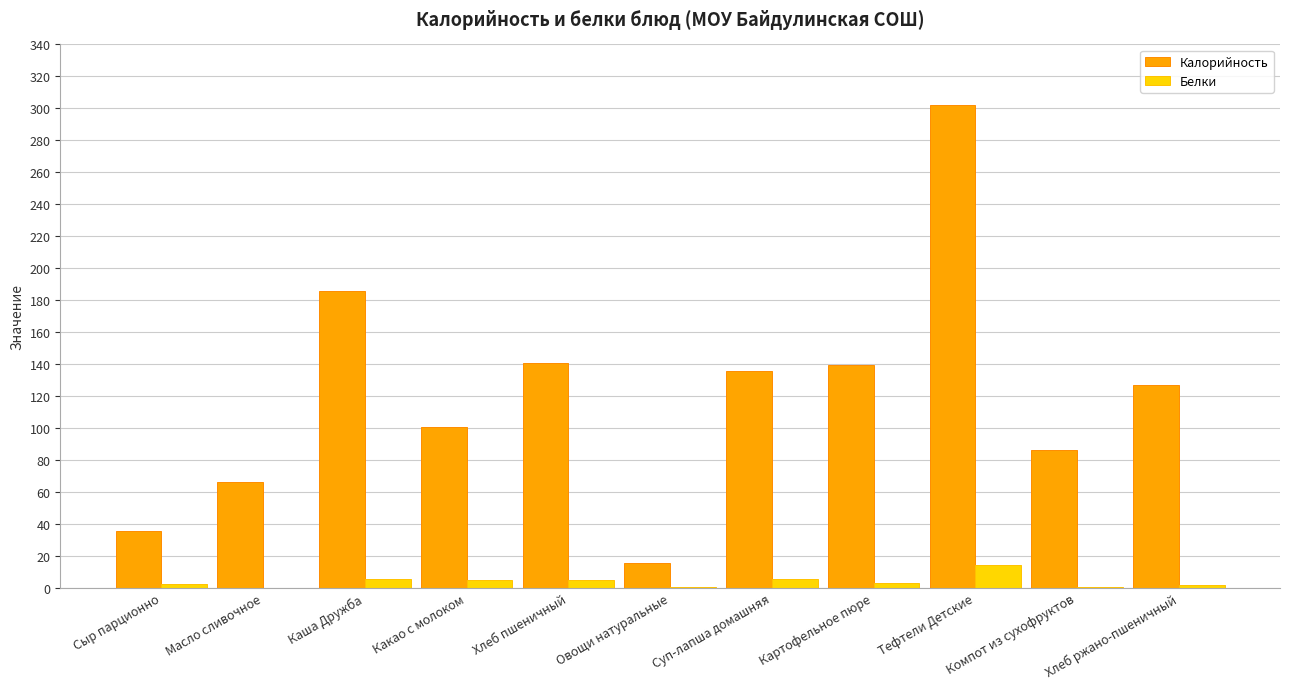

Which series changed the most between Каша Дружба and Овощи натуральные?

Калорийность